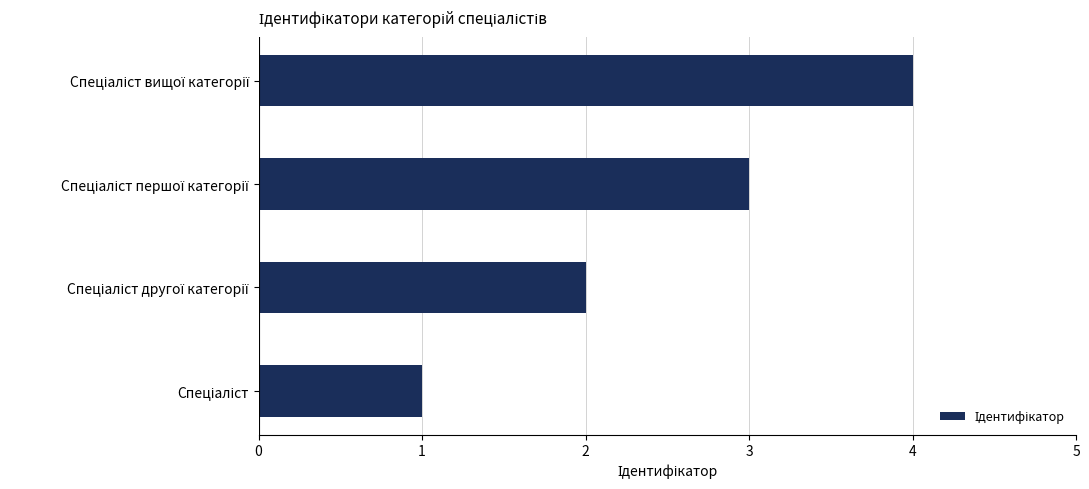

Does the chart contain any negative values?

No